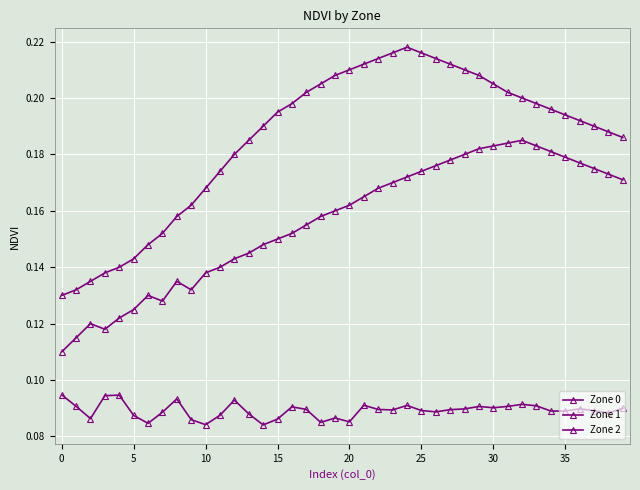

Reading left to right, extract all data points from this chart.

Zone 0: 0.1	0.1	0.1	0.1	0.1	0.1	0.1	0.1	0.1	0.1	0.1	0.1	0.1	0.1	0.1	0.1	0.1	0.1	0.1	0.1	0.1	0.1	0.1	0.1	0.1	0.1	0.1	0.1	0.1	0.1	0.1	0.1	0.1	0.1	0.1	0.1	0.1	0.1	0.1	0.1
Zone 1: 0.1	0.1	0.1	0.1	0.1	0.1	0.1	0.1	0.1	0.1	0.1	0.1	0.1	0.1	0.1	0.1	0.2	0.2	0.2	0.2	0.2	0.2	0.2	0.2	0.2	0.2	0.2	0.2	0.2	0.2	0.2	0.2	0.2	0.2	0.2	0.2	0.2	0.2	0.2	0.2
Zone 2: 0.1	0.1	0.1	0.1	0.1	0.1	0.1	0.2	0.2	0.2	0.2	0.2	0.2	0.2	0.2	0.2	0.2	0.2	0.2	0.2	0.2	0.2	0.2	0.2	0.2	0.2	0.2	0.2	0.2	0.2	0.2	0.2	0.2	0.2	0.2	0.2	0.2	0.2	0.2	0.2